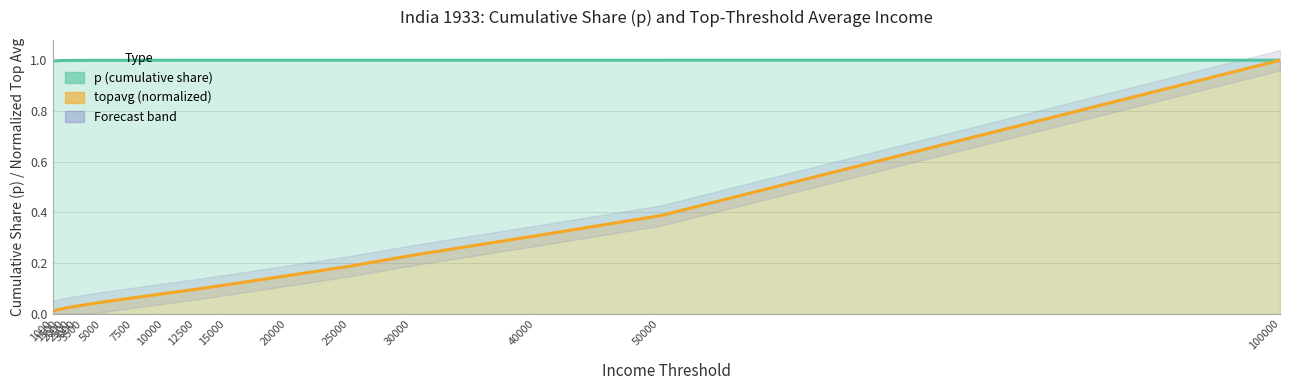

Which series changed the most between 3000 and 15000?

topavg